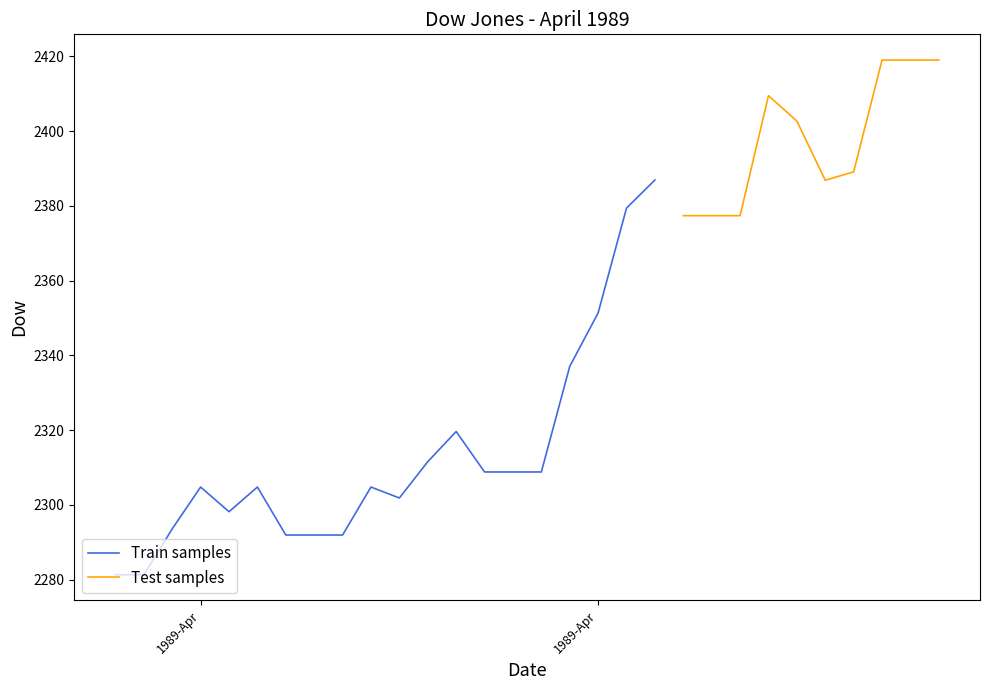

What is the value of the 27th point from the left?

2389.1